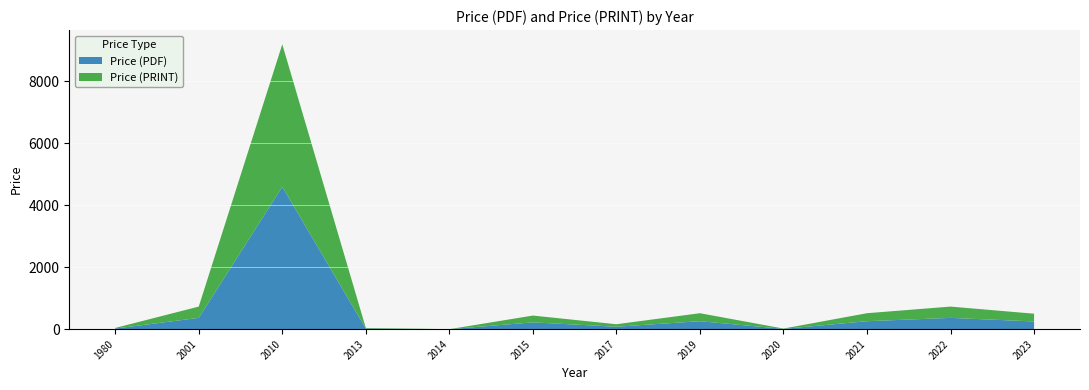

Reading left to right, list all the values displayed in this chart.

Price (PDF): 1980=20	2001=365	2010=4600	2013=20	2014=0	2015=220	2017=80	2019=258	2020=10	2021=258	2022=365	2023=250
Price (PRINT): 1980=20	2001=365	2010=4600	2013=20	2014=0	2015=220	2017=80	2019=258	2020=10	2021=258	2022=365	2023=250